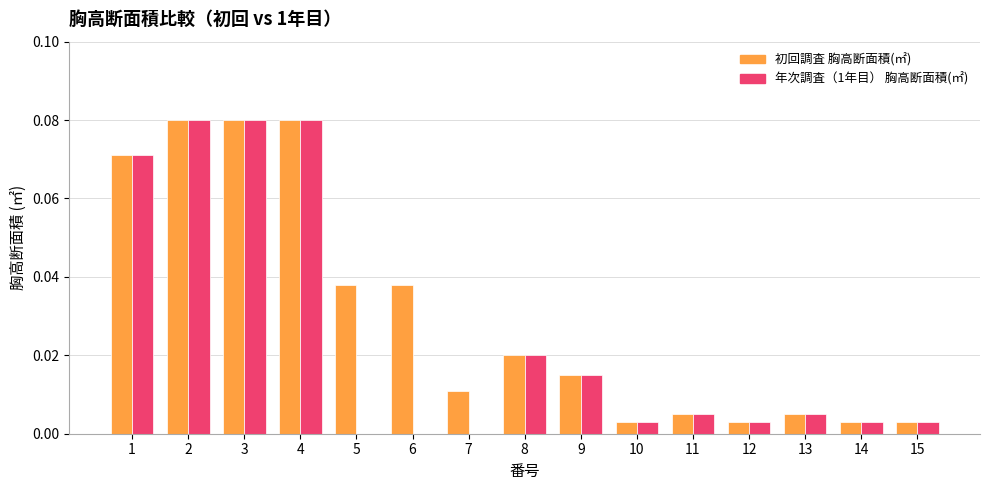

The 年次調査（1年目） 胸高断面積(㎡) series shows 0.0 at 12. True or false?

True